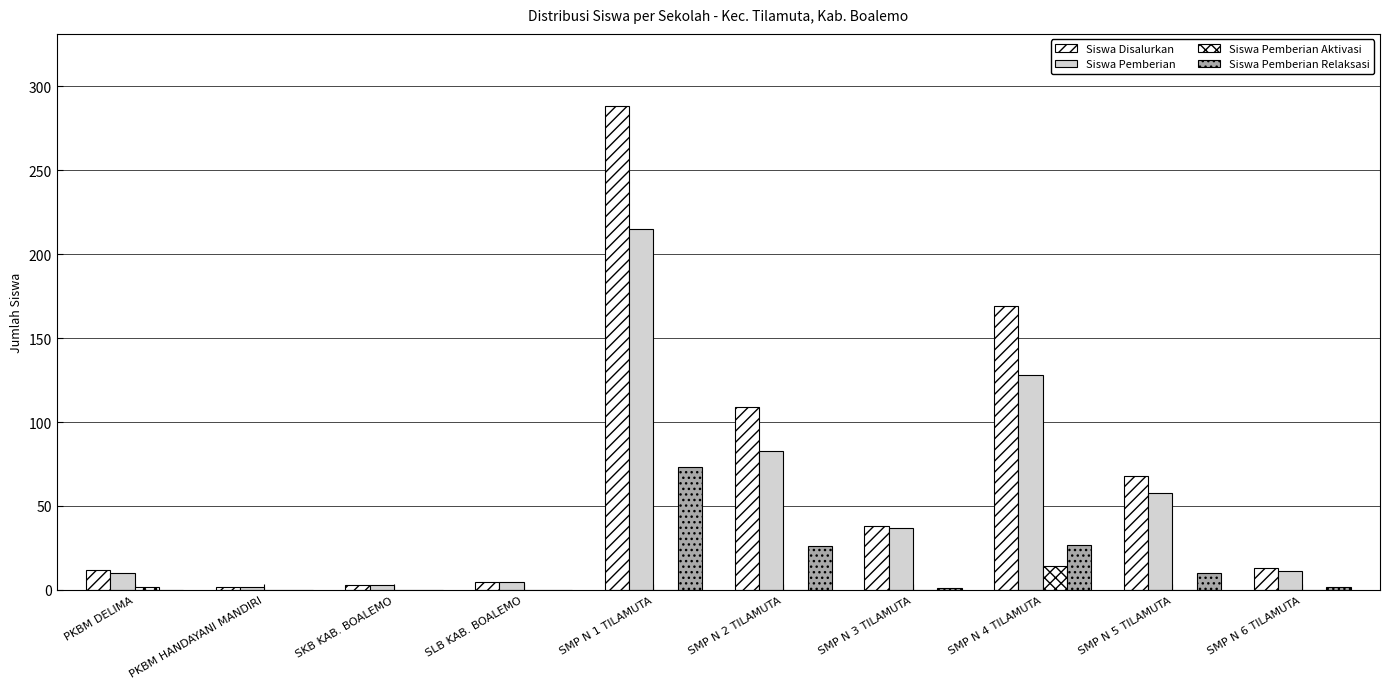

Is the value of Siswa Pemberian Relaksasi at SMP N 5 TILAMUTA greater than the value of Siswa Pemberian Aktivasi at SLB KAB. BOALEMO?

Yes